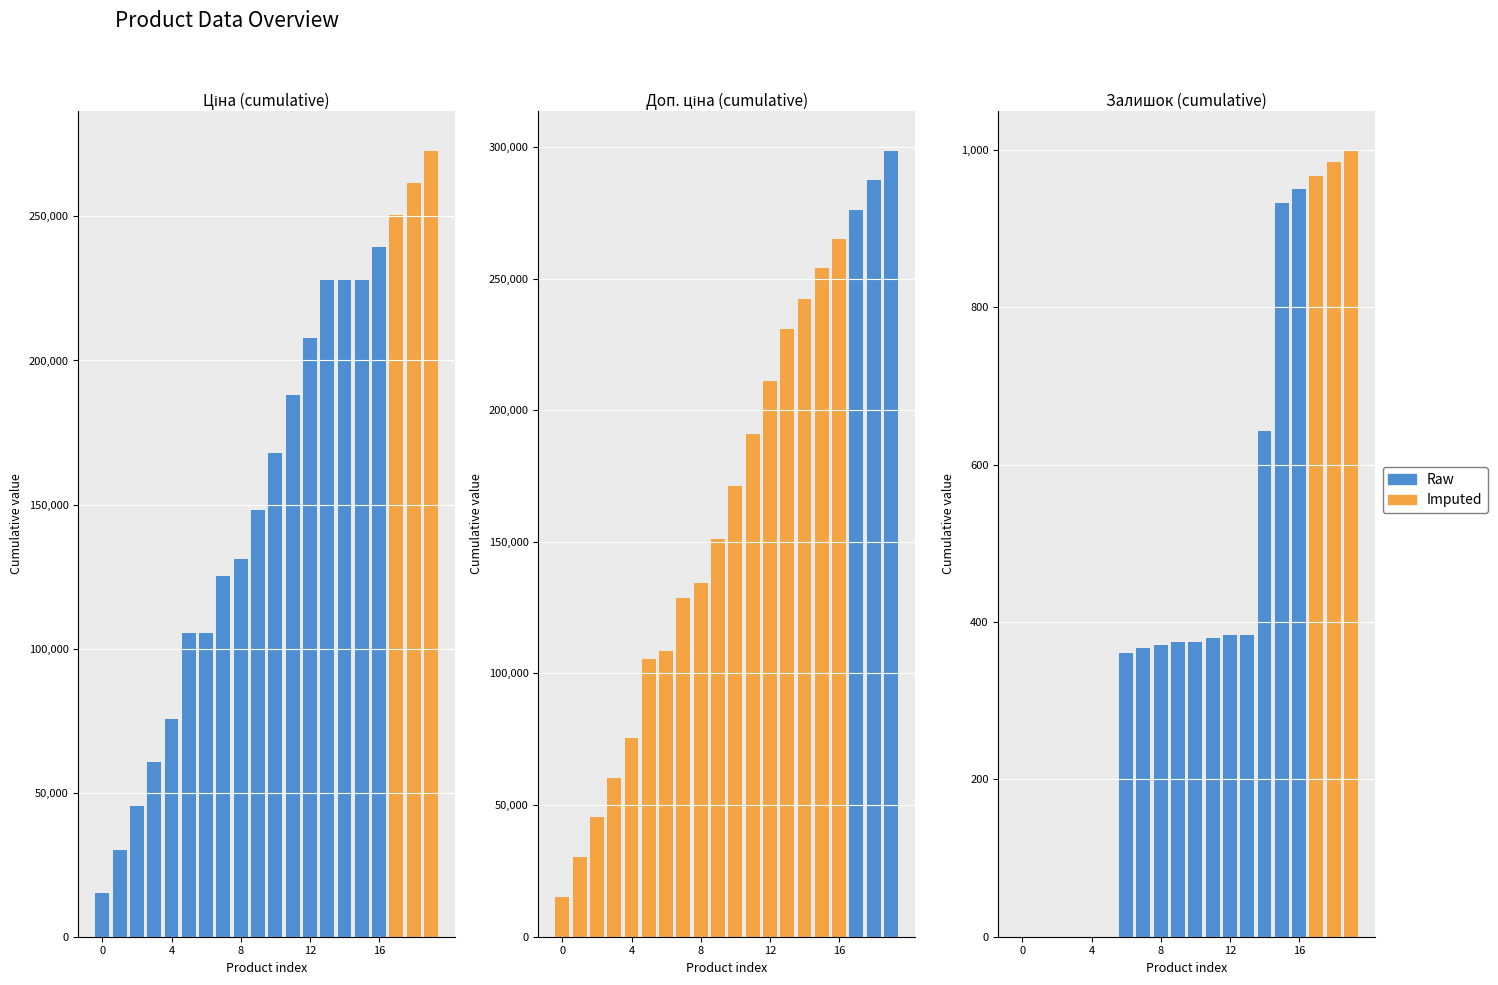

At which label is Залишок closest to 499?

12